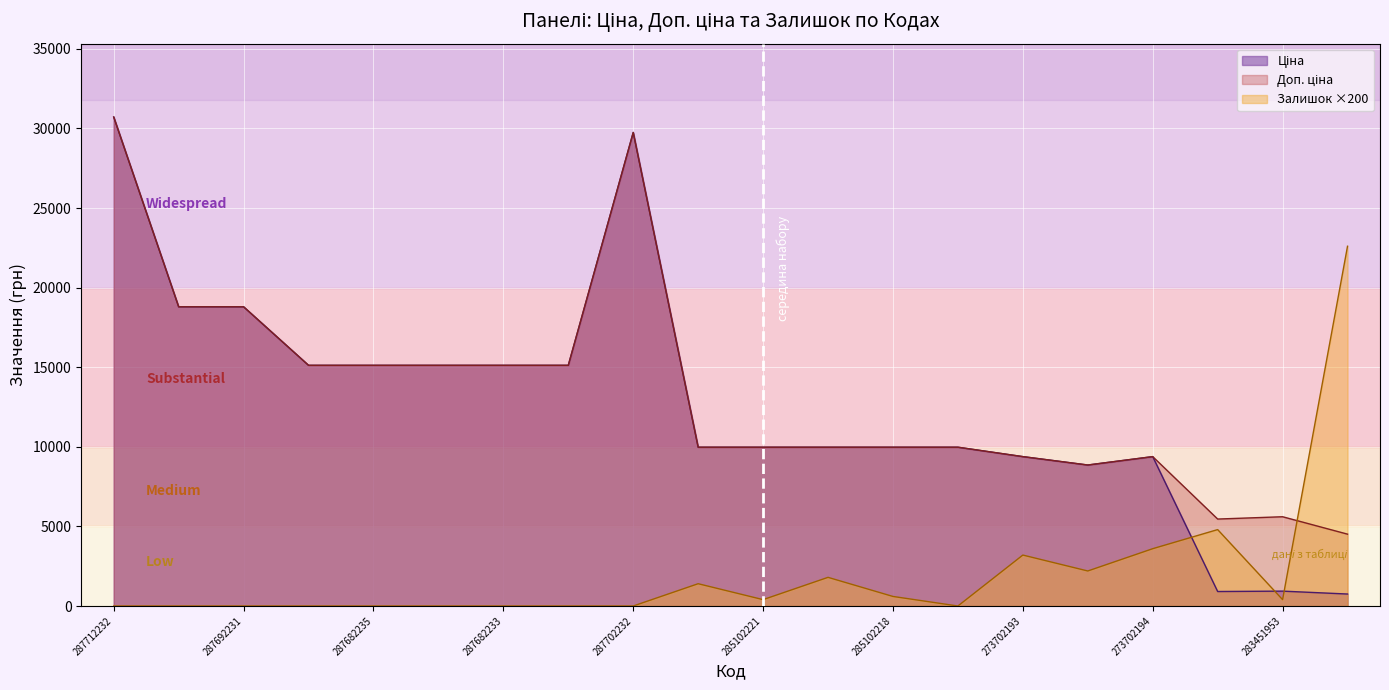

Reading left to right, transcribe all the data shown in this chart.

Ціна: 30717.1	18796.8	18796.8	15120.0	15120.0	15120.0	15120.0	15120.0	29747.2	9975.0	9975.0	9975.0	9975.0	9975.0	9384.0	8856.7	9384.0	910.4	934.5	752.2
Доп. ціна: 30717.1	18796.8	18796.8	15120.0	15120.0	15120.0	15120.0	15120.0	29747.2	9975.0	9975.0	9975.0	9975.0	9975.0	9384.0	8856.7	9384.0	5462.3	5607.2	4513.3
Залишок: 0.0	0.0	0.0	0.0	0.0	0.0	0.0	0.0	0.0	1400.0	400.0	1800.0	600.0	0.0	3200.0	2200.0	3600.0	4800.0	400.0	22600.0